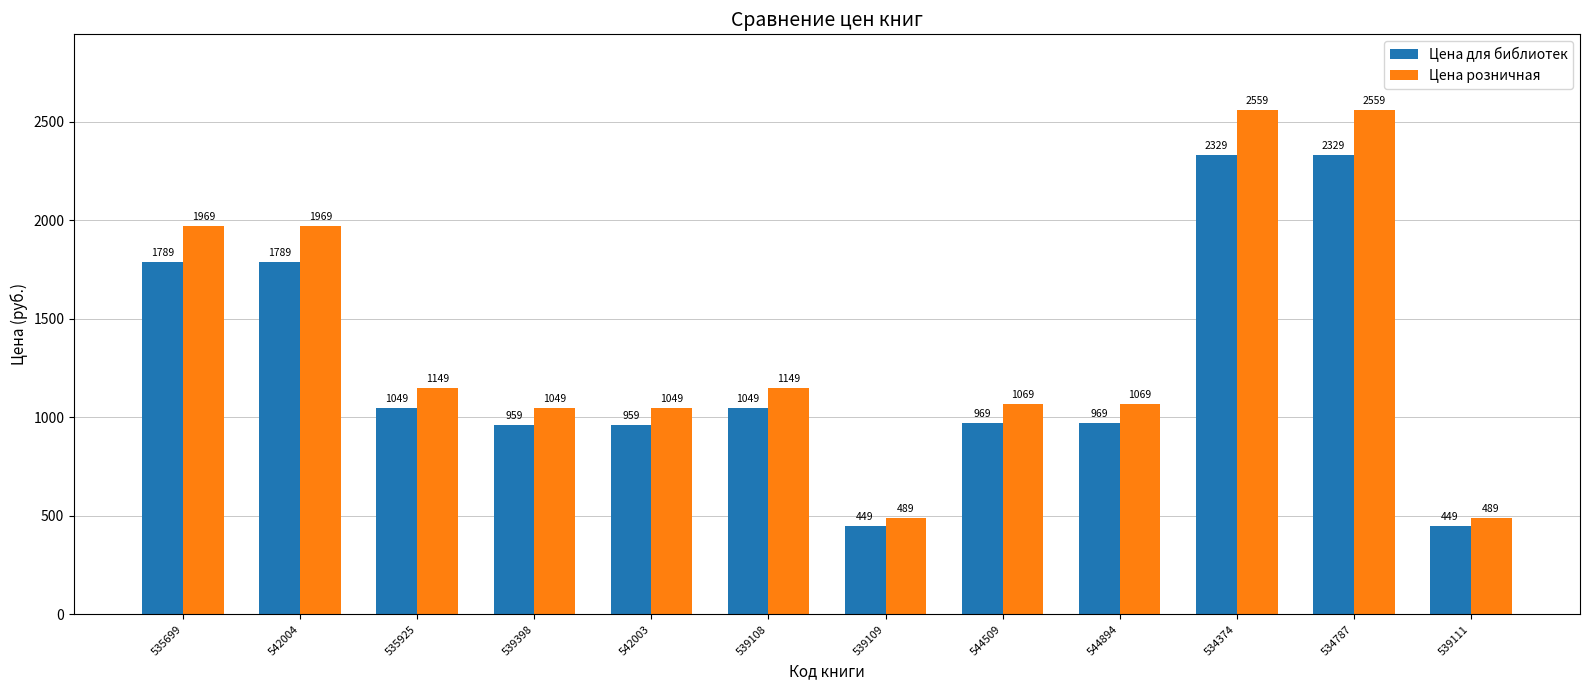

Reading left to right, what are all the values shown in this chart?

Цена для библиотек: 535699=1789	542004=1789	535925=1049	539398=959	542003=959	539108=1049	539109=449	544509=969	544894=969	534374=2329	534787=2329	539111=449
Цена розничная: 535699=1969	542004=1969	535925=1149	539398=1049	542003=1049	539108=1149	539109=489	544509=1069	544894=1069	534374=2559	534787=2559	539111=489